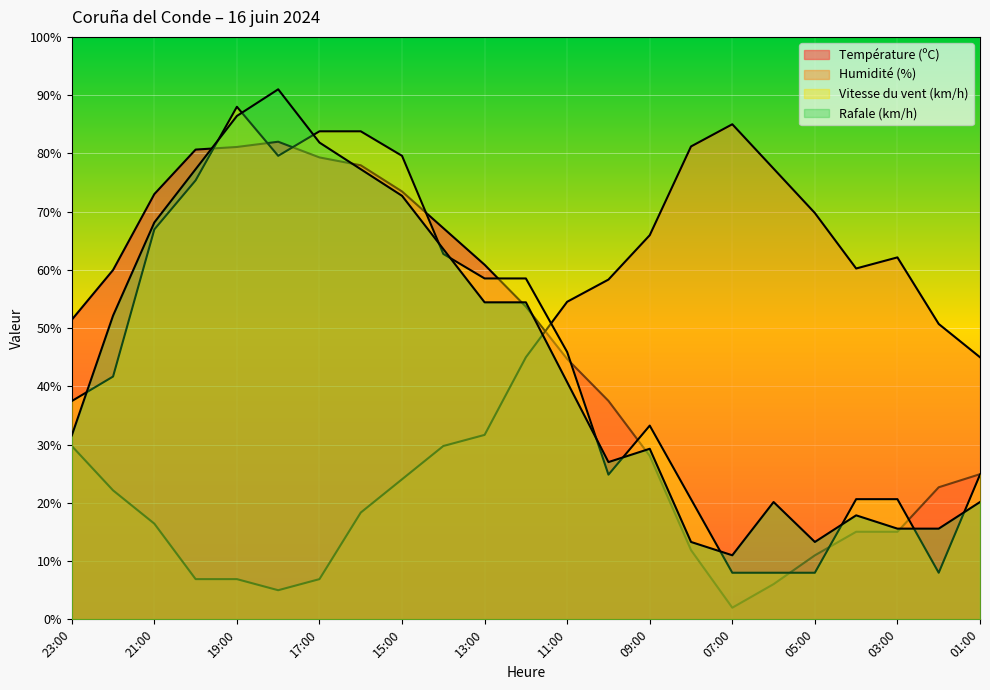

What is the difference between the maximum and second lowest values in the Vitesse du vent (km/h) series?

80.0